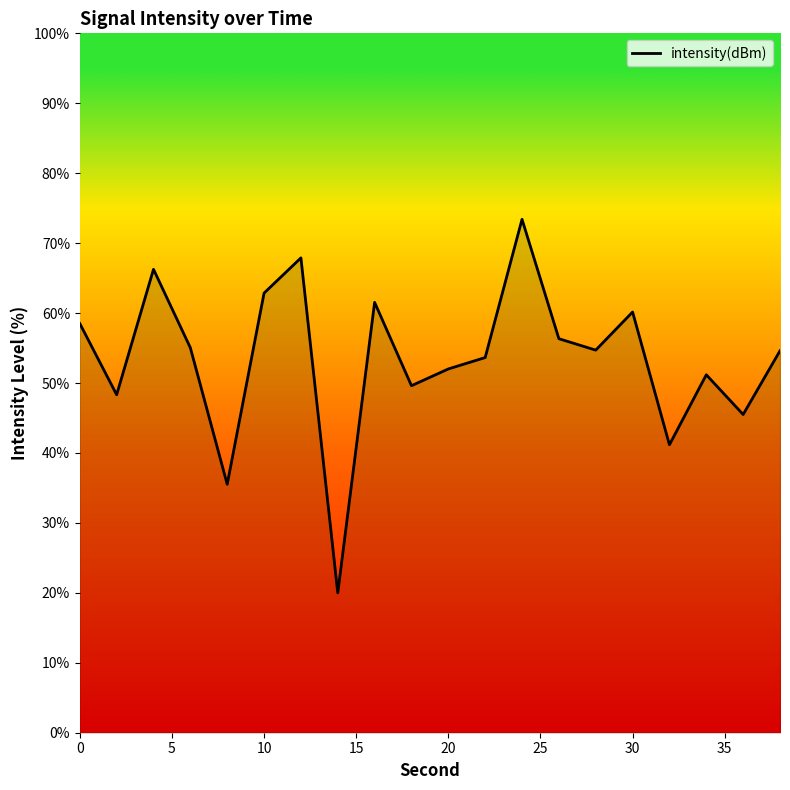

What is the minimum value shown in the chart?

20.0